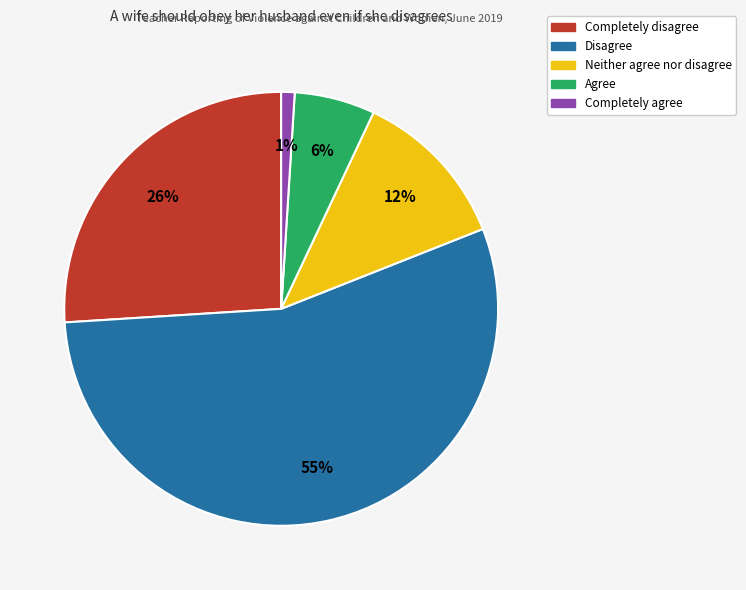

What is the ratio of the value at Neither agree nor disagree to the value at Completely agree?

12.0